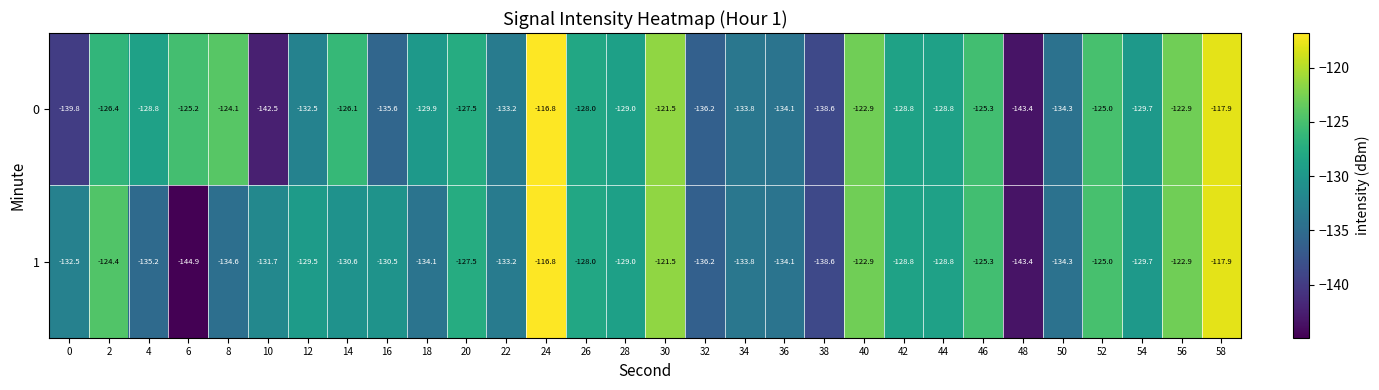

The value of 0 at 6 is -125.2. True or false?

True